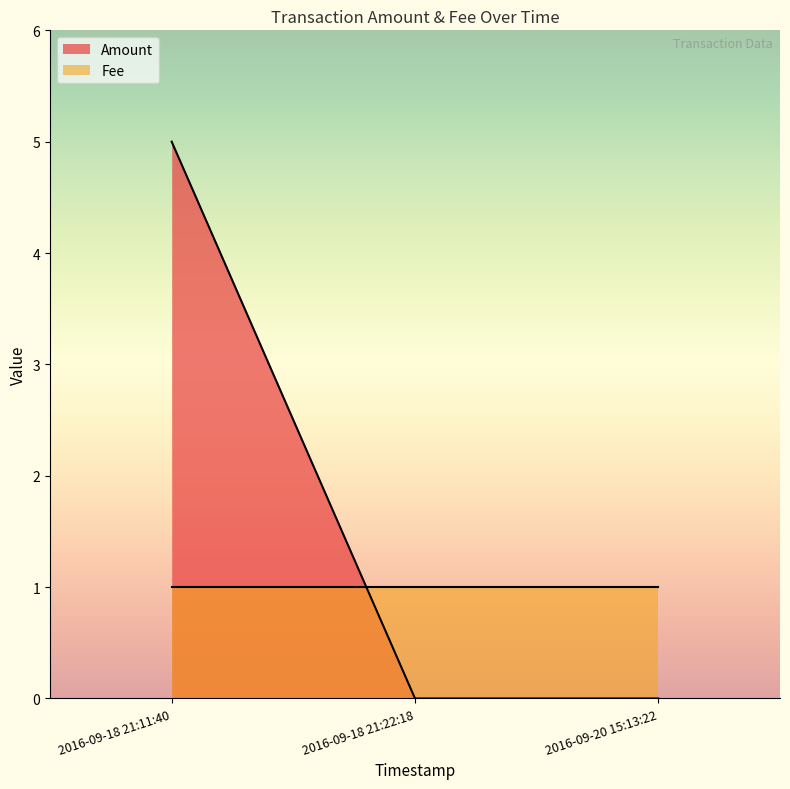

Rank the series at 2016-09-18 21:22:18 from highest to lowest value.

Fee, Amount